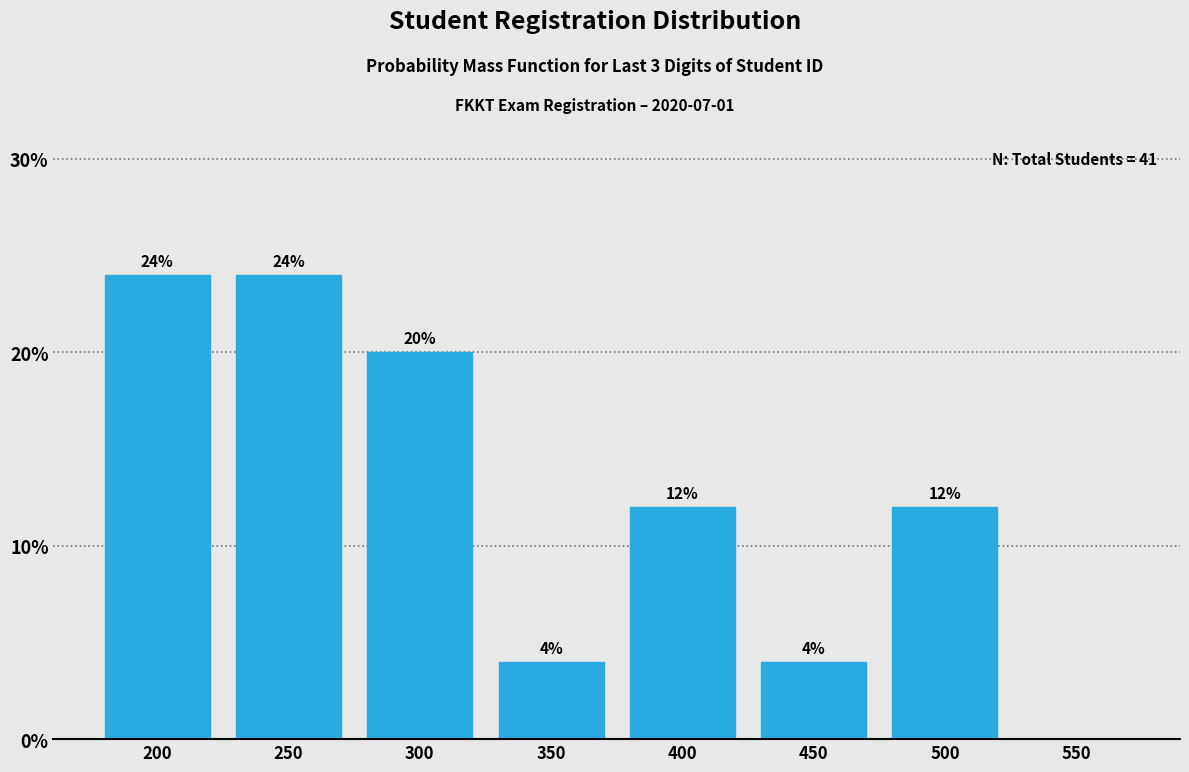

Reading left to right, transcribe all the data shown in this chart.

200=24	250=24	300=20	350=4	400=12	450=4	500=12	550=0